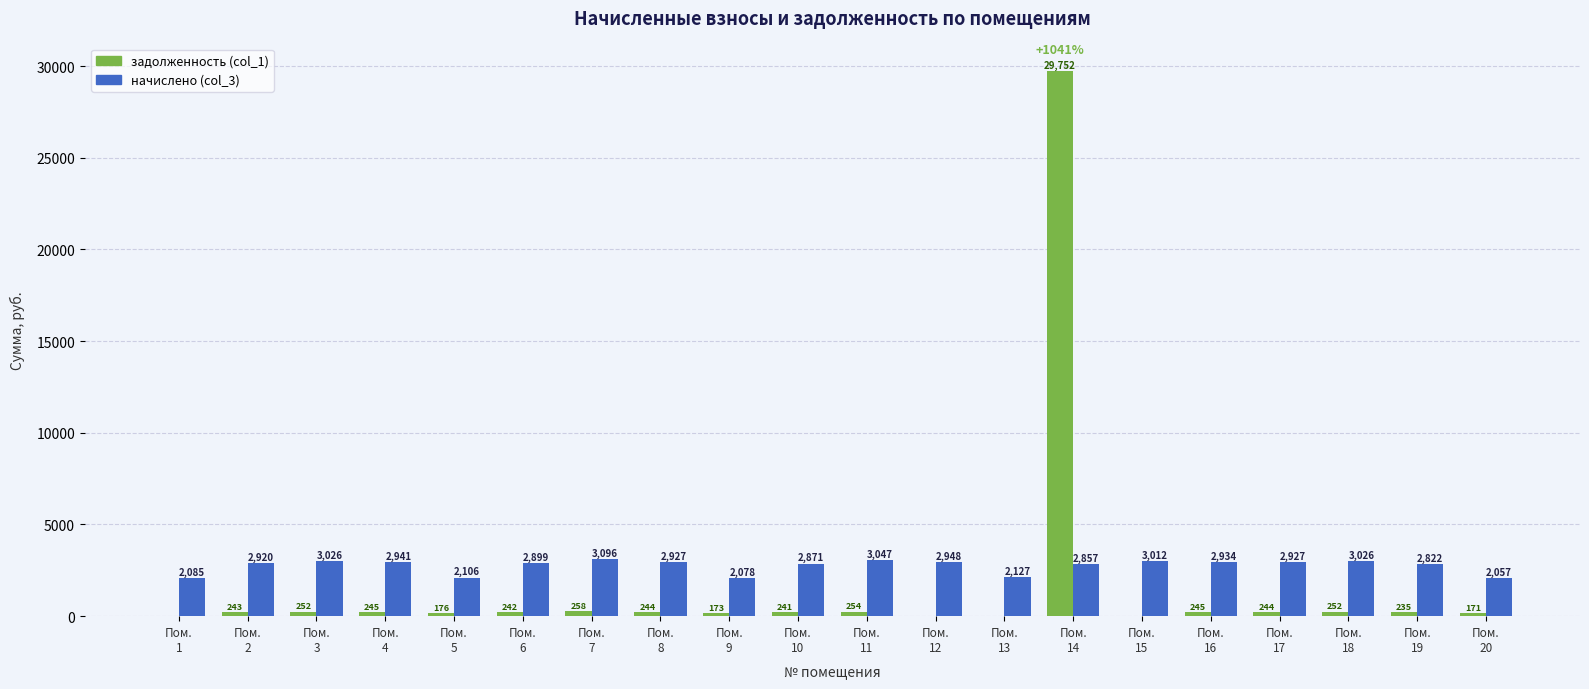

What is the maximum value for задолженность (col_1)?

29751.6